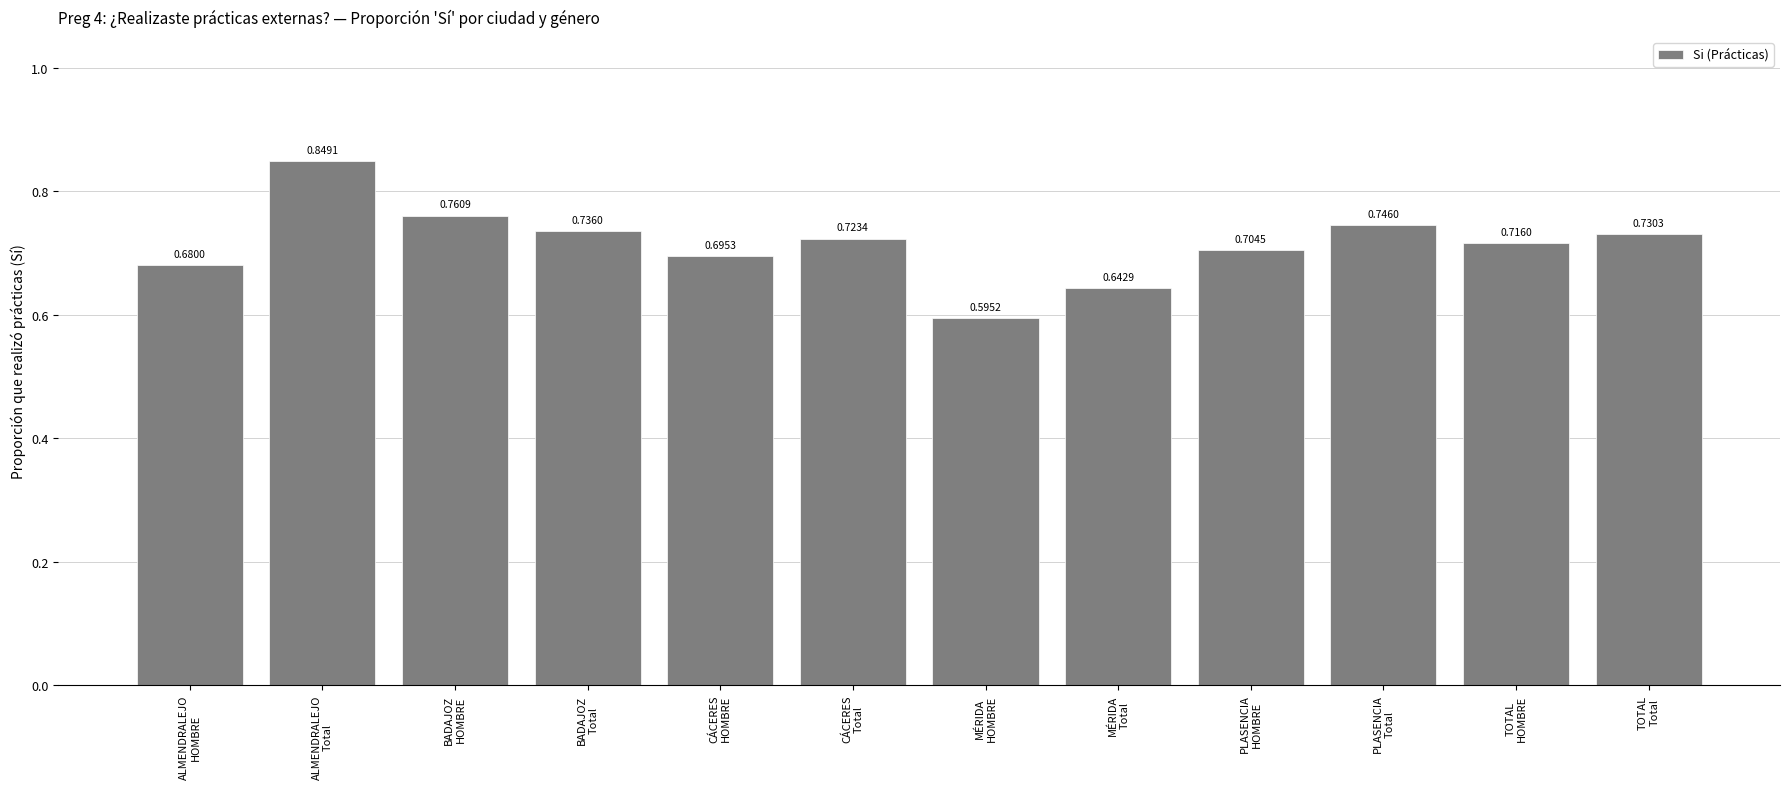

What is the sum of all values?

8.6